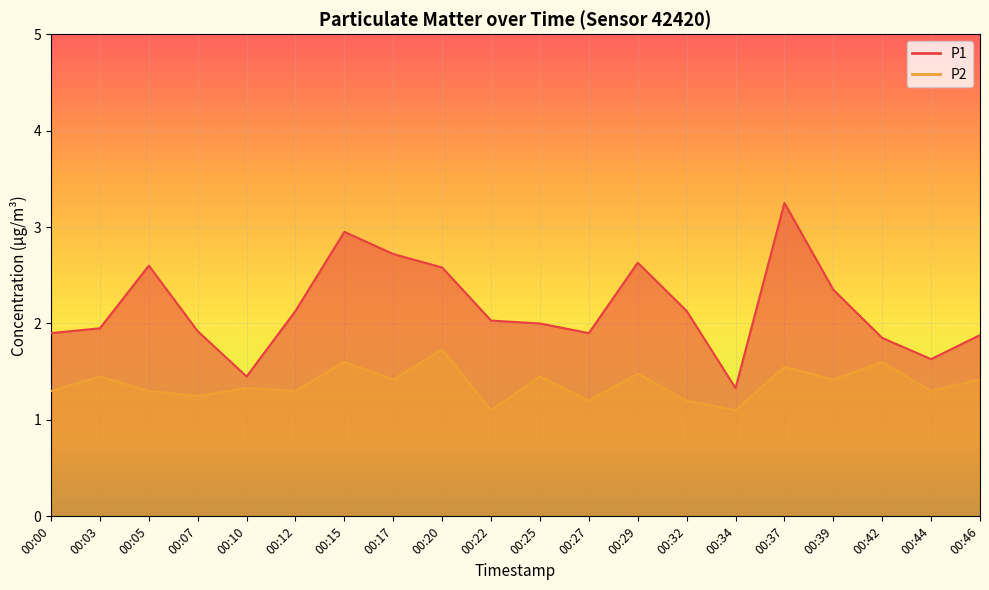

Is it true that P1 equals 1.9 at 00:27?

True